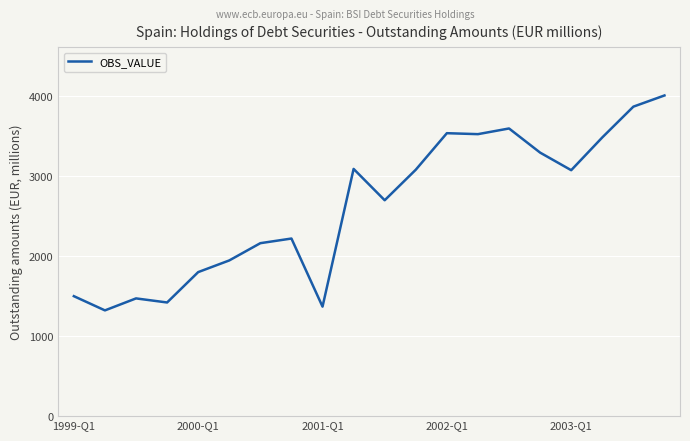

Is this an area chart (filled region under the line)?

No